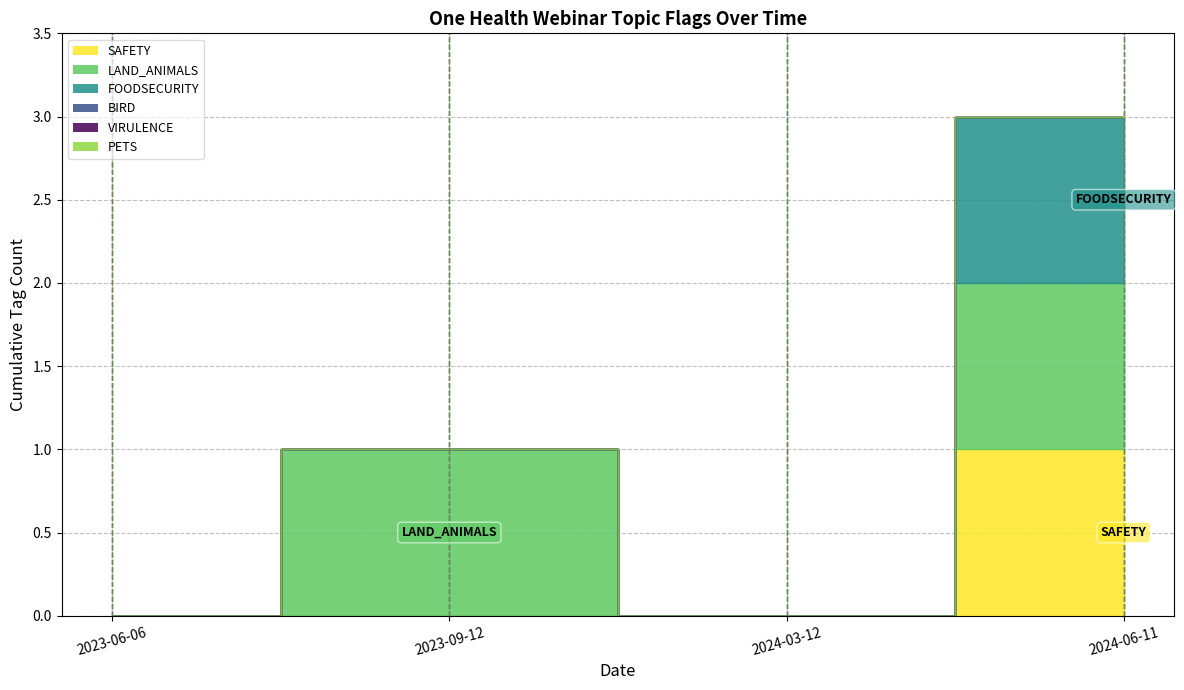

What position from the right is 2024-03-12?

2